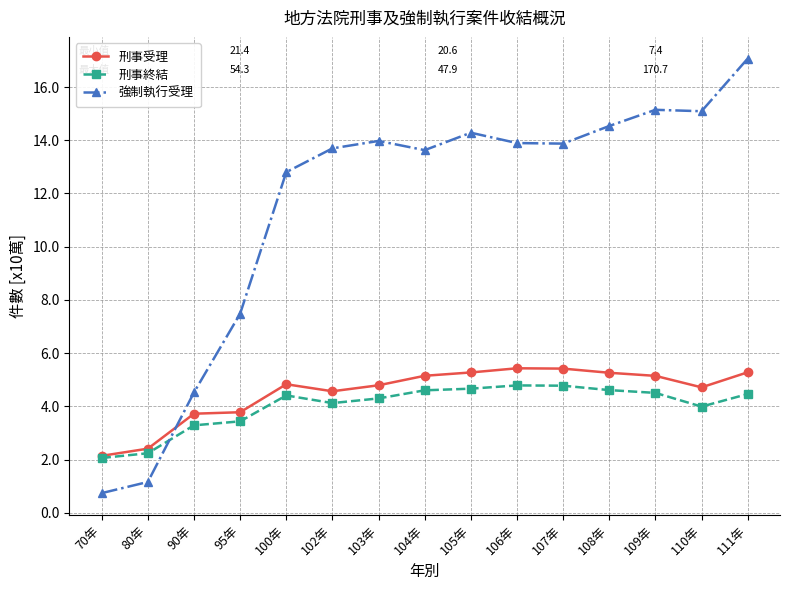

Which series has the largest total across all categories?

強制執行受理